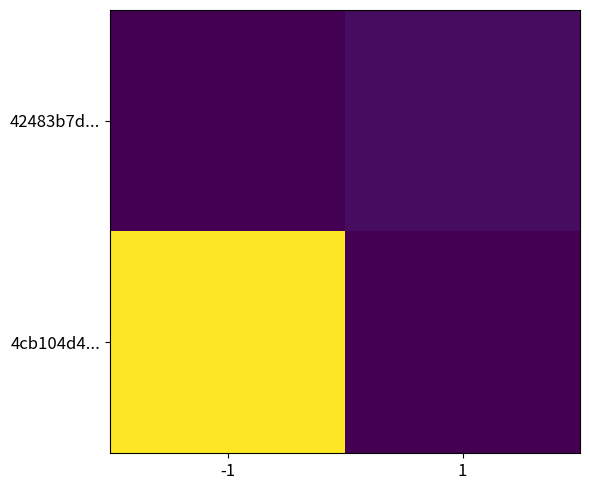

At which category is the sum across all series the highest?

-1